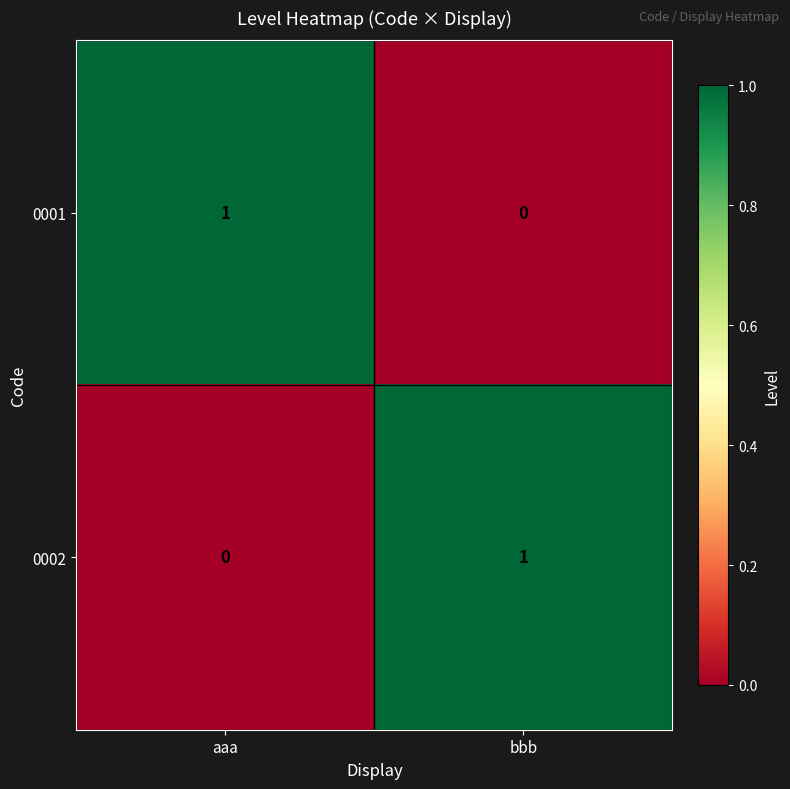

How many data points in 0002 are less than 1?

1